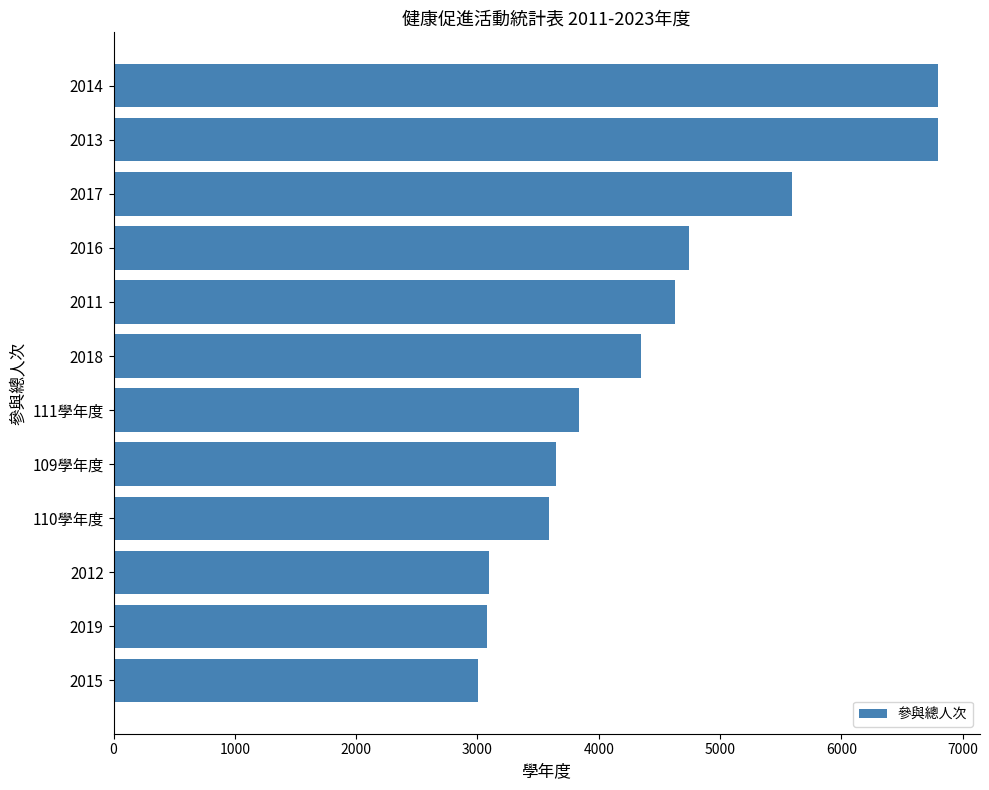

True or false: the data shows 4850 at 2015.

False